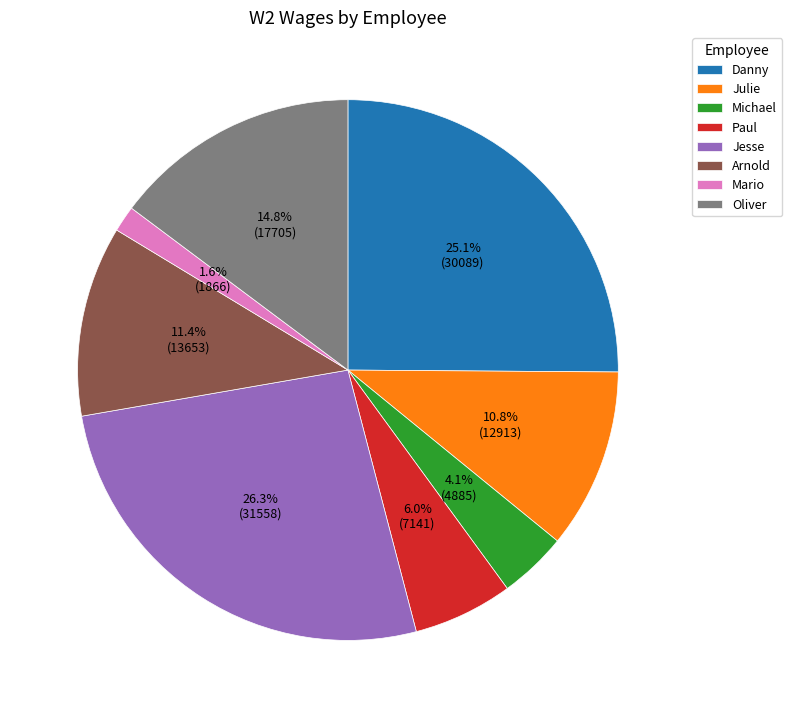

Is it true that Oliver is 15% of the pie?

True